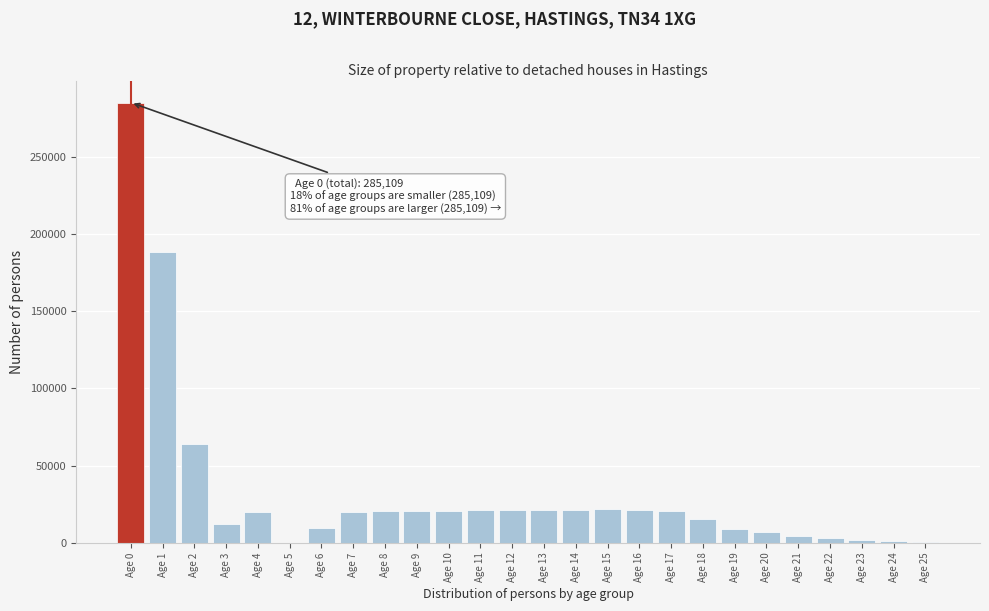

What is the greatest value displayed?

285109